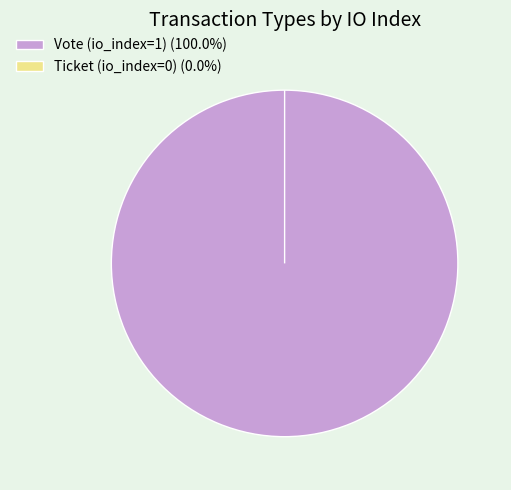

Which slice is the largest?

Vote (io_index=1)